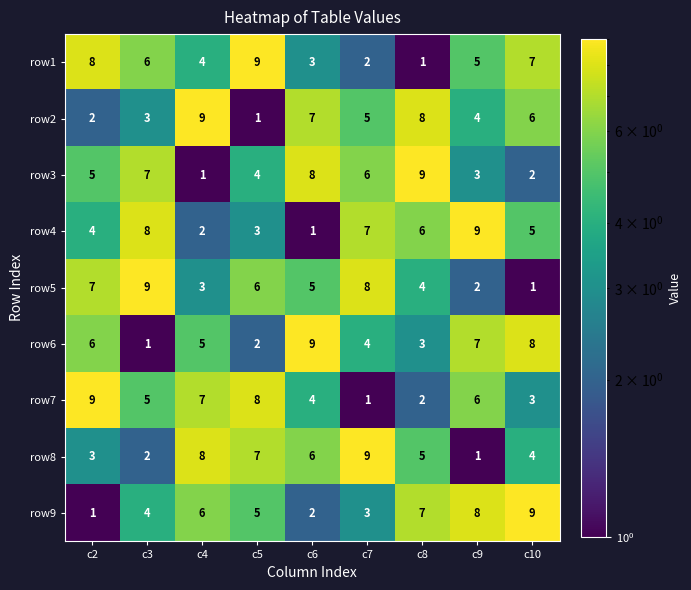

Where is row7 nearest to the value 5?

c3